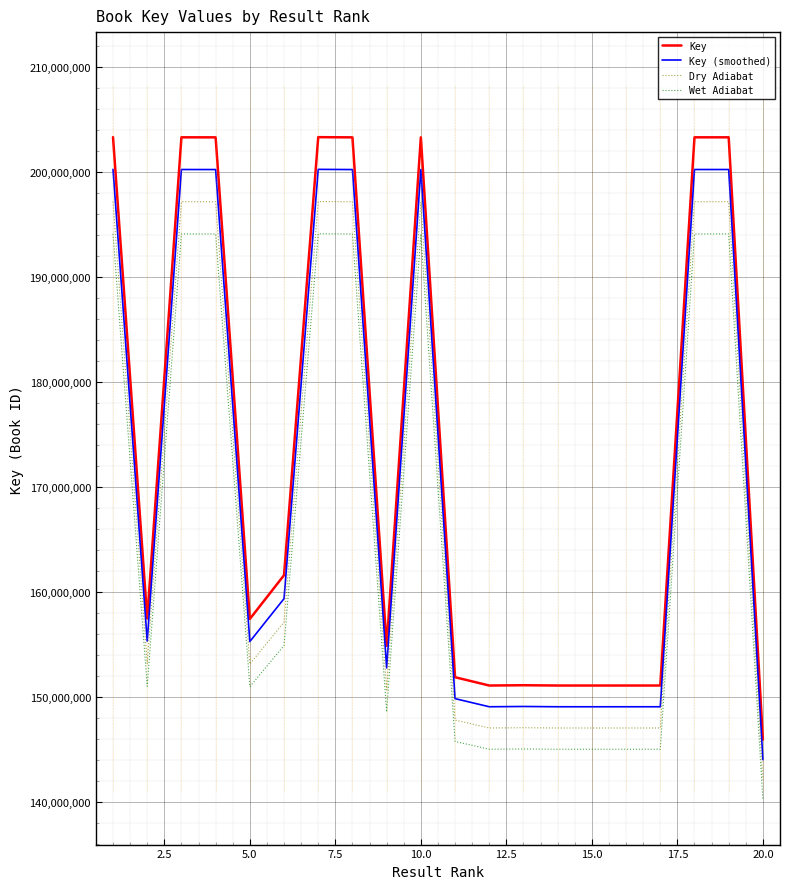

List the series in order of their overall mean, highest first.

Key, Key (smoothed), Dry Adiabat, Wet Adiabat